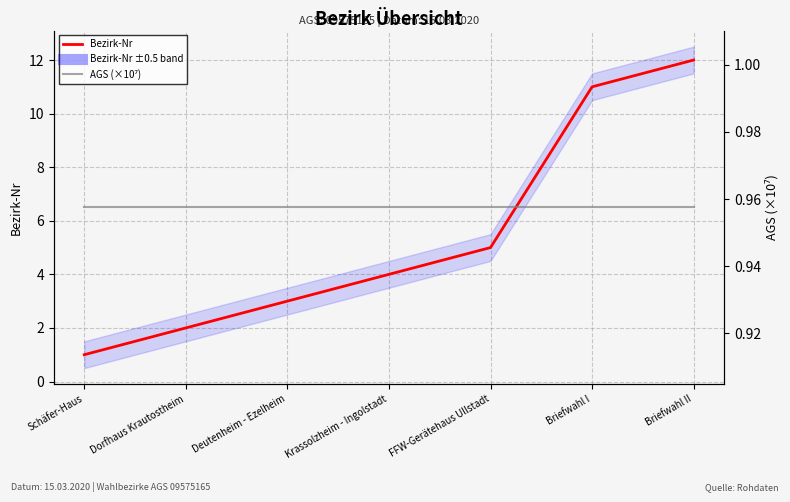

Between Schäfer-Haus and Briefwahl I, which is larger?

Briefwahl I